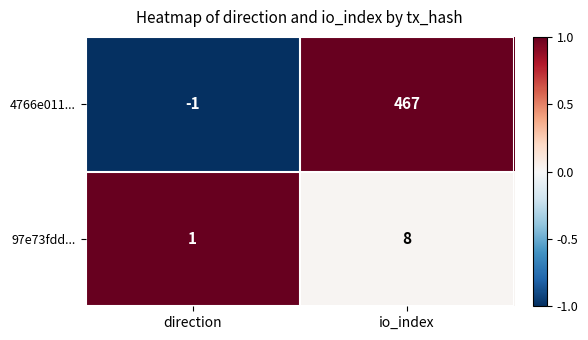

List the series in order of their peak value, highest first.

4766e011..., 97e73fdd...